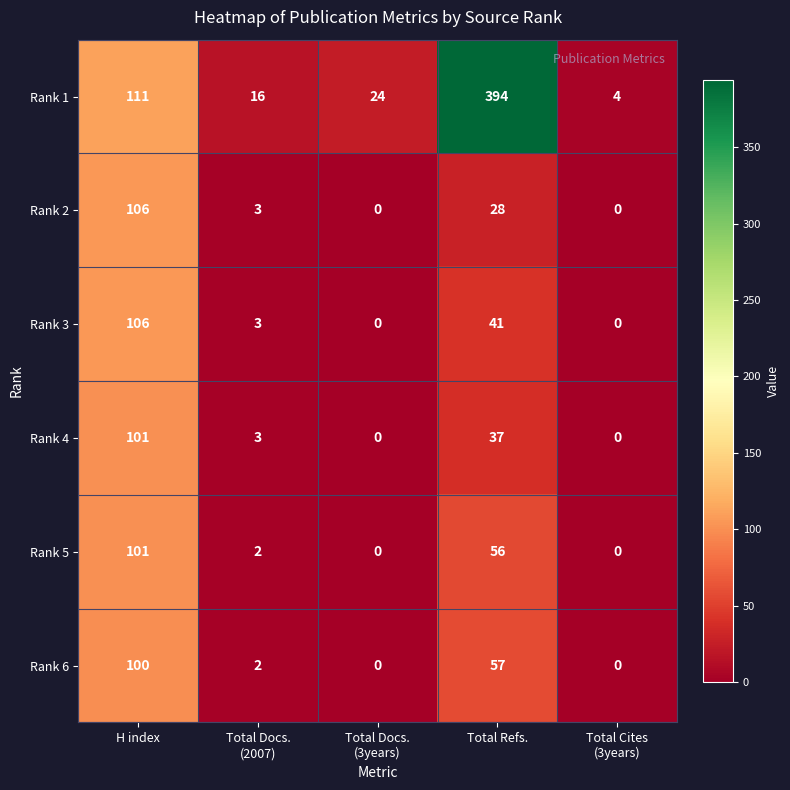

What is the total value across all series at Total Docs.
(3years)?

24